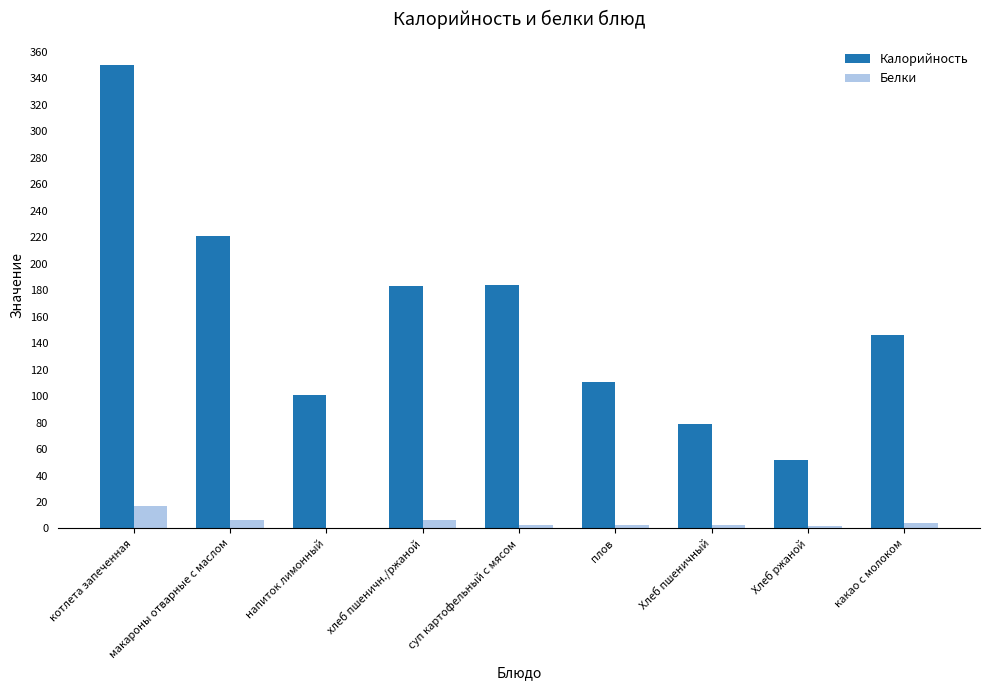

What is the sum of the Калорийность values at хлеб пшеничн./ржаной and плов?

294.0